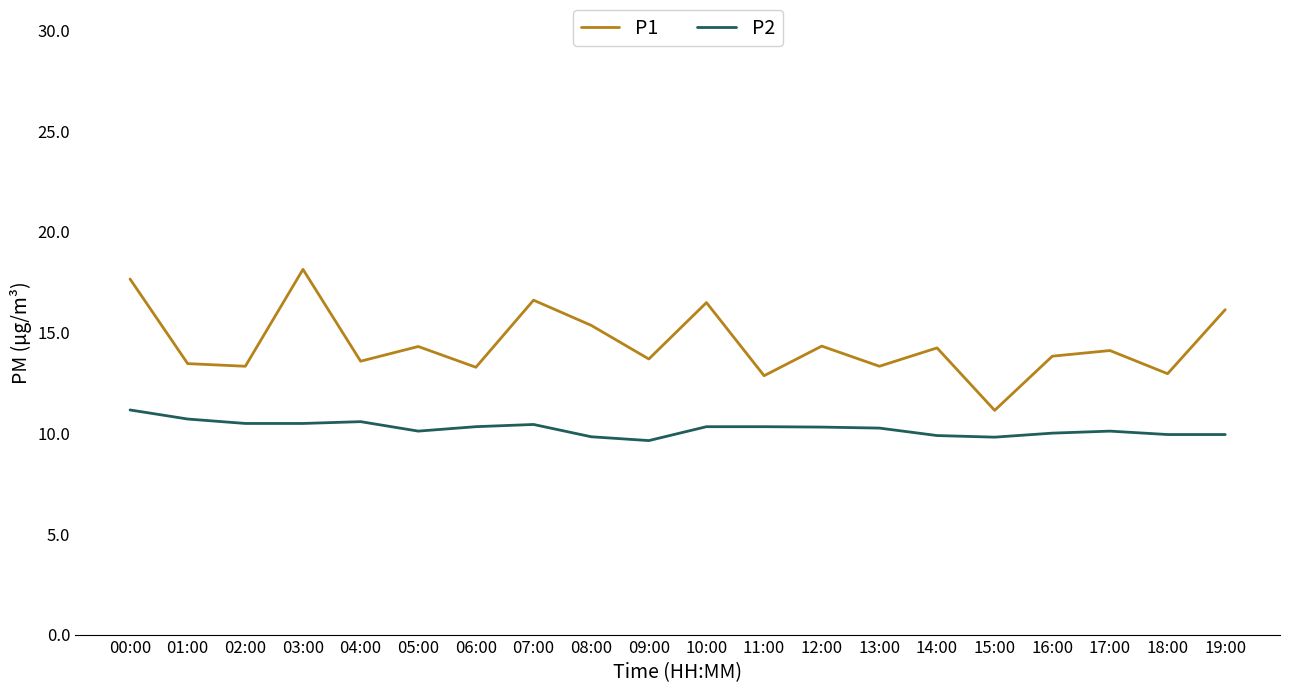

What position from the left is 11:00?

12